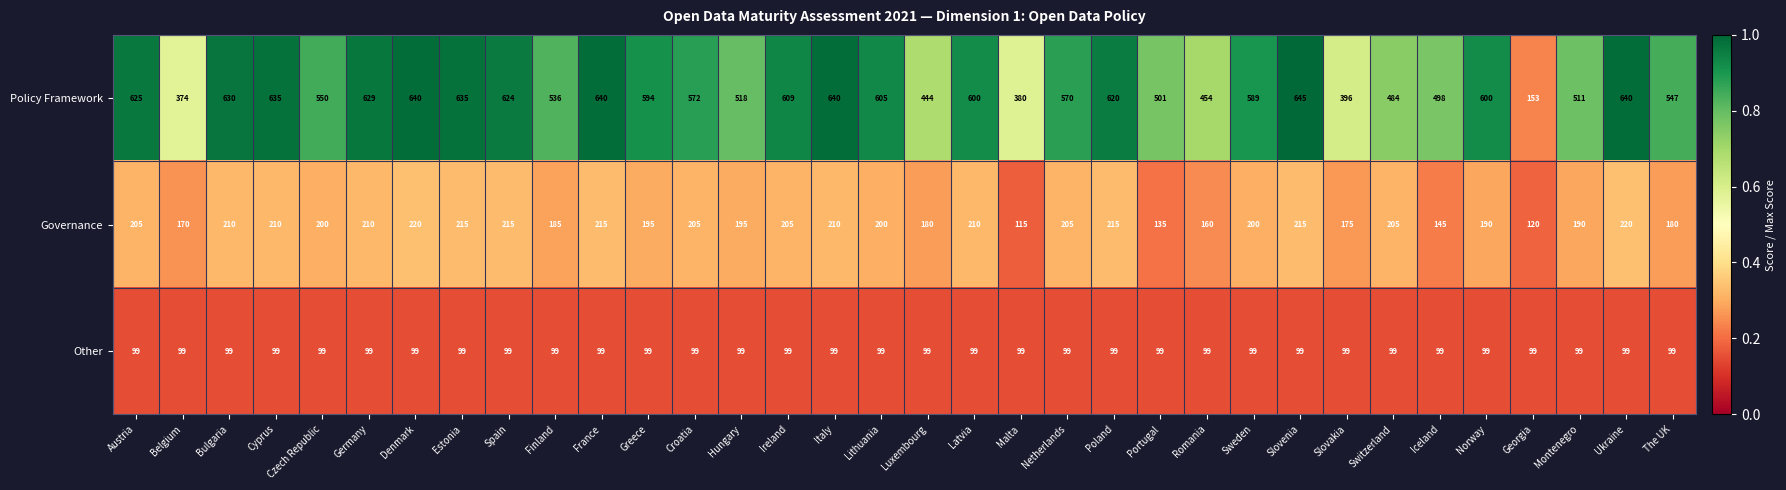

At how many categories does at least one series exceed 409?

30